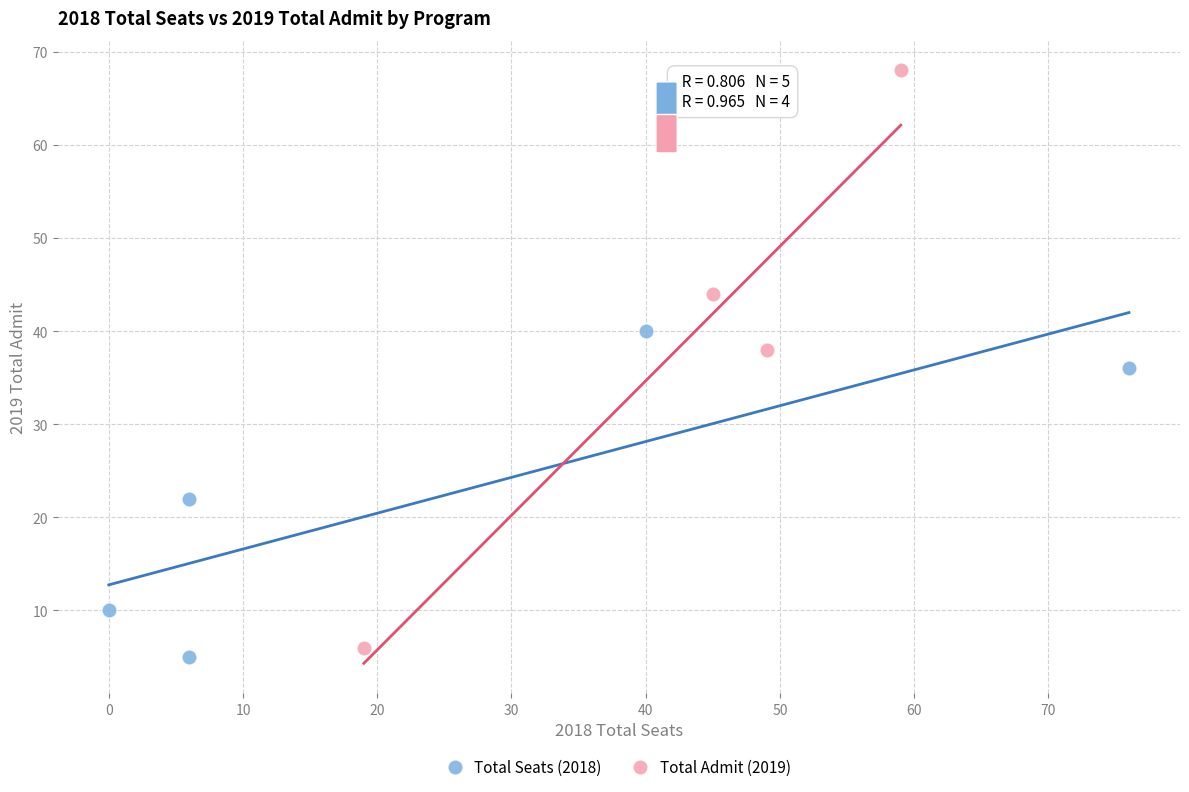

Which series has the largest Y range (max minus min)?

Total Admit (2019)